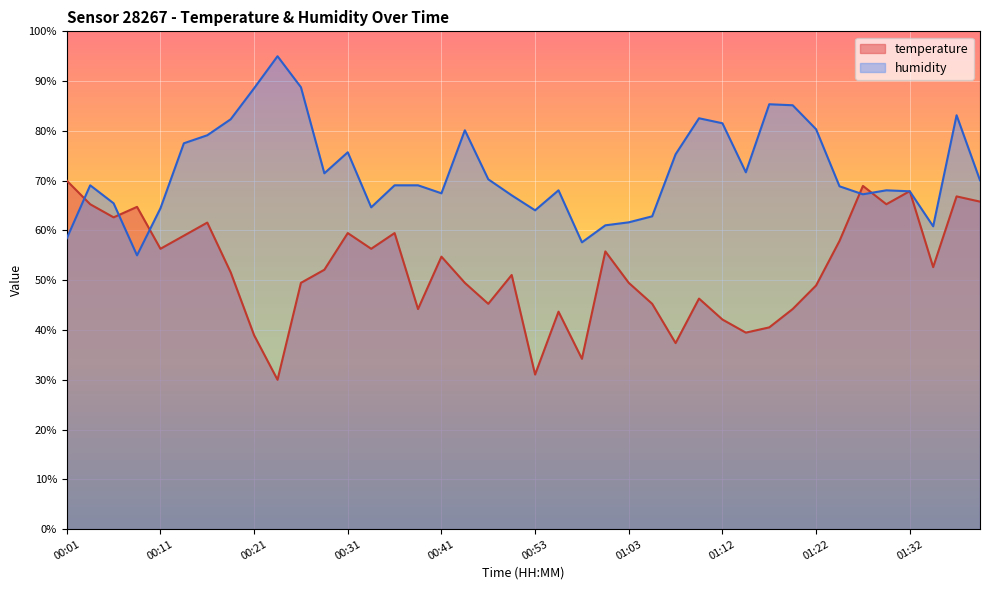

Reading right to left, transcribe all the data shown in this chart.

temperature: 65.8	66.8	52.6	67.9	65.3	68.9	57.9	48.9	44.2	40.5	39.5	42.1	46.3	37.4	45.3	49.5	55.8	34.2	43.7	31.1	51.1	45.3	49.5	54.7	44.2	59.5	56.3	59.5	52.1	49.5	30.0	38.9	51.6	61.6	58.9	56.3	64.7	62.6	65.3	70.0
humidity: 70.1	83.1	60.8	67.9	68.1	67.3	68.9	80.3	85.2	85.4	71.7	81.5	82.5	75.3	62.8	61.6	61.0	57.6	68.1	64.0	67.1	70.3	80.1	67.5	69.1	69.1	64.6	75.7	71.5	88.8	95.0	88.6	82.3	79.1	77.5	64.4	55.0	65.5	69.1	58.4